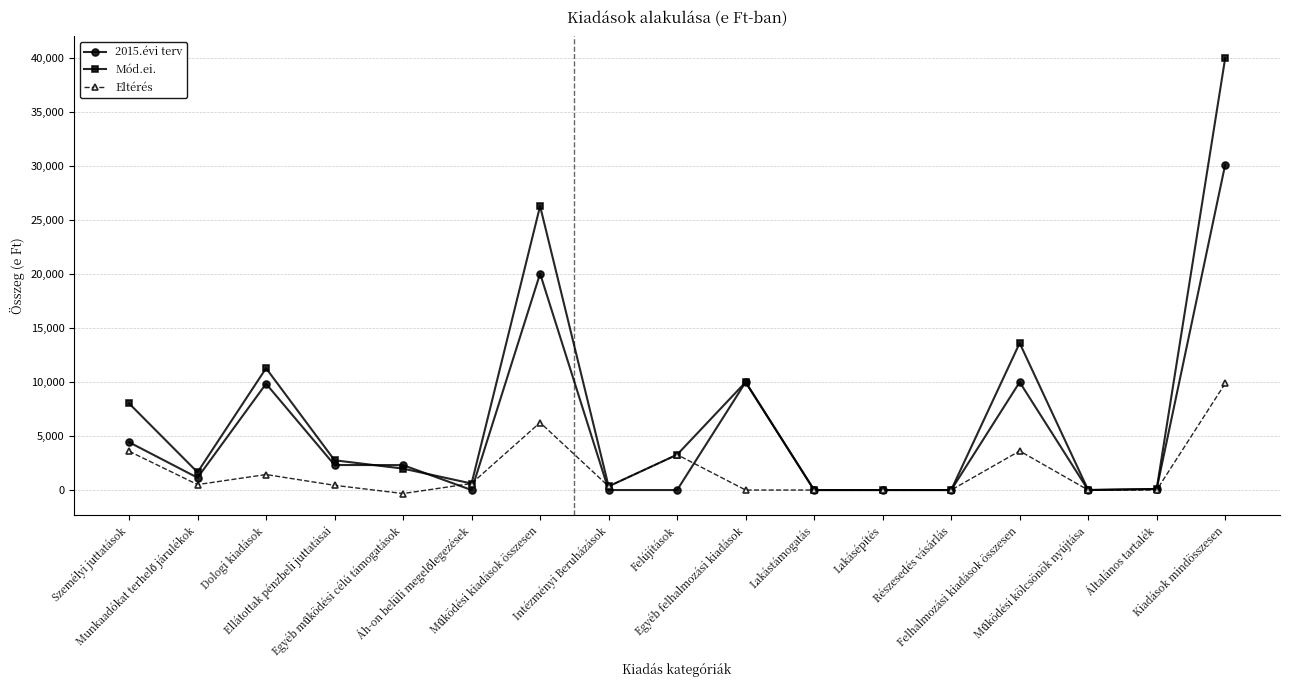

Which series has the widest spread of values?

Mód.ei.